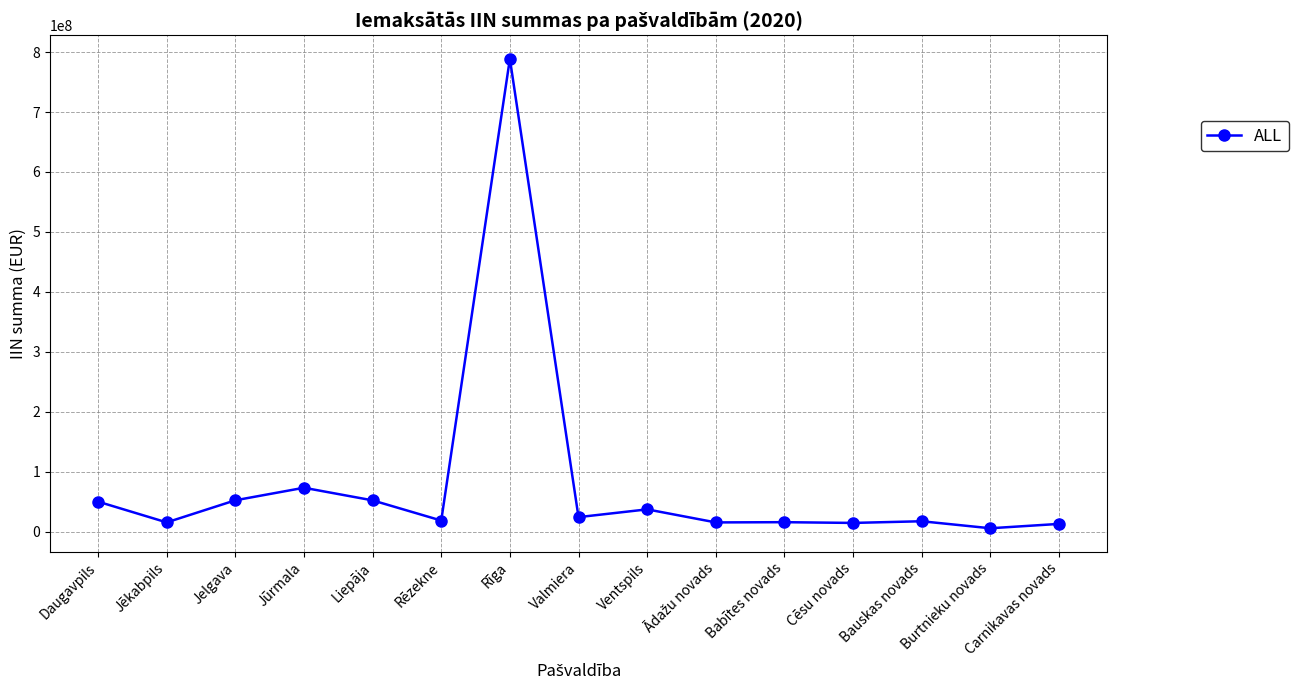

What is the label of the 11th point from the left?

Babītes novads